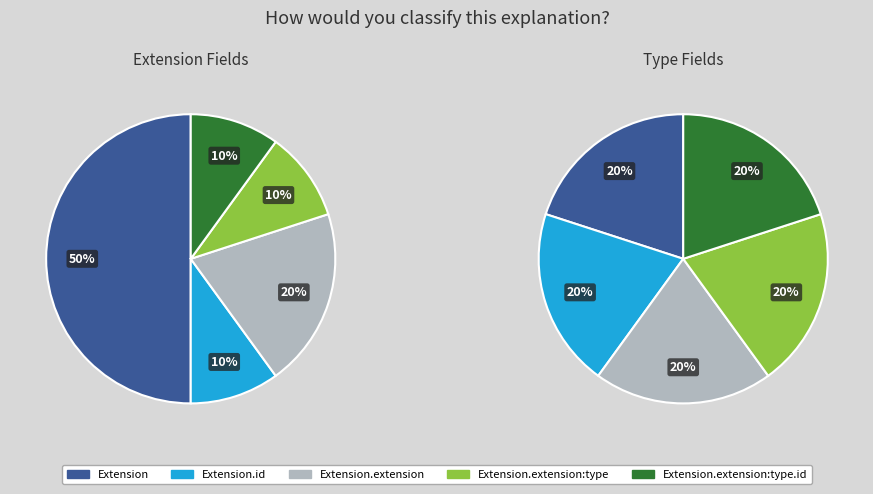

Is there any slice that represents more than half of the pie?

No